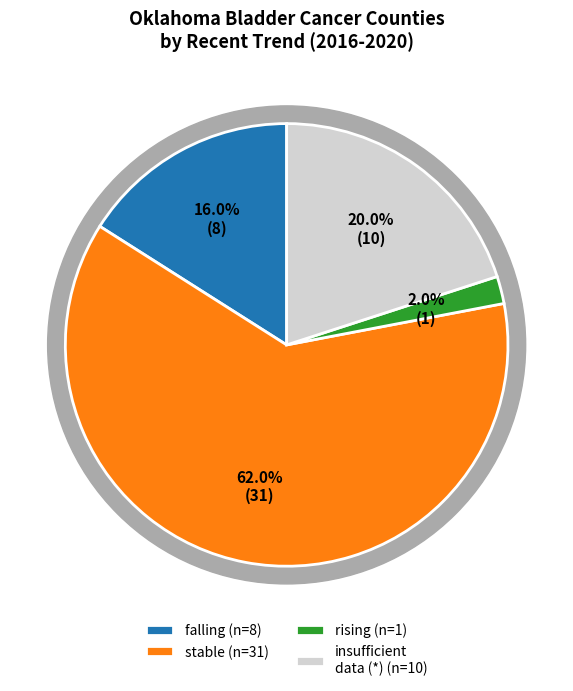

What is the change in value from falling to stable?

+23